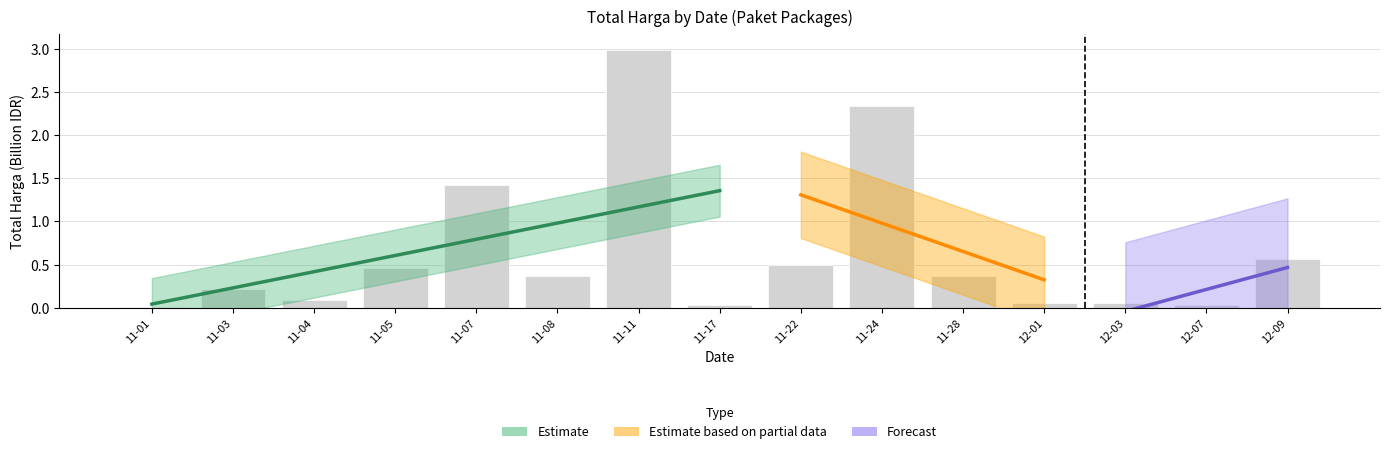

What position from the right is 12-07?

2